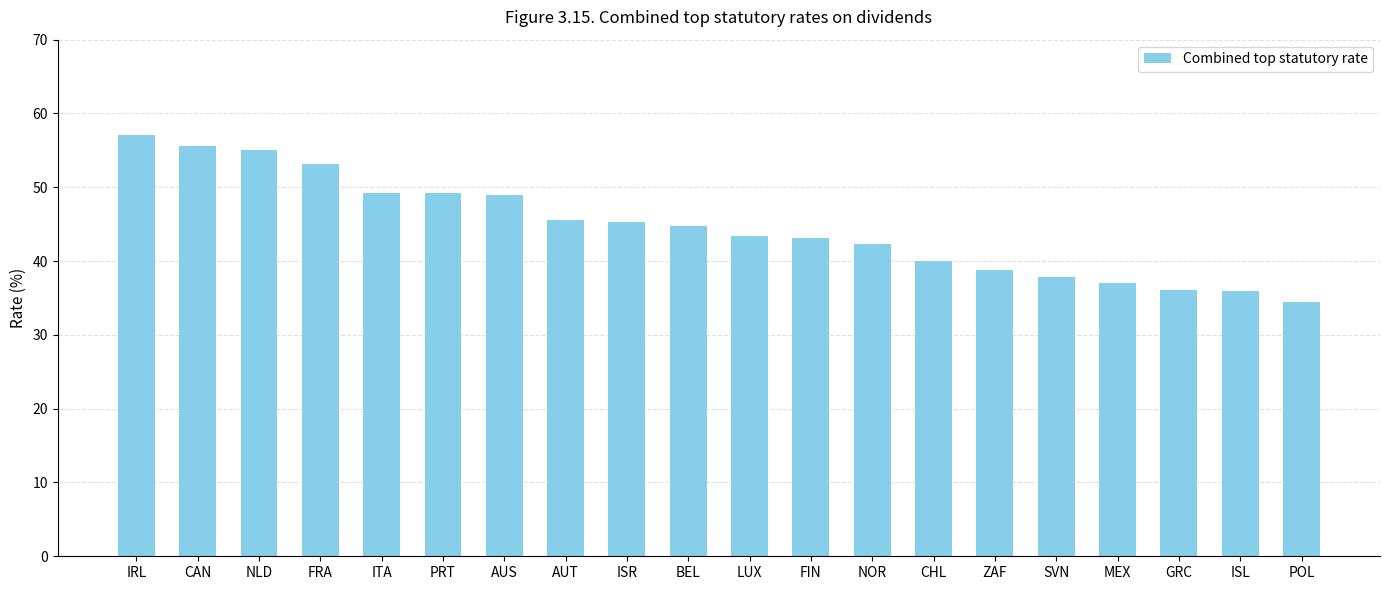

How many data points are less than 44?

10